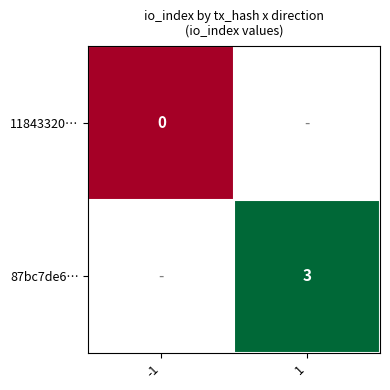

True or false: 87bc7de6… has a value of 3 at 1.

True